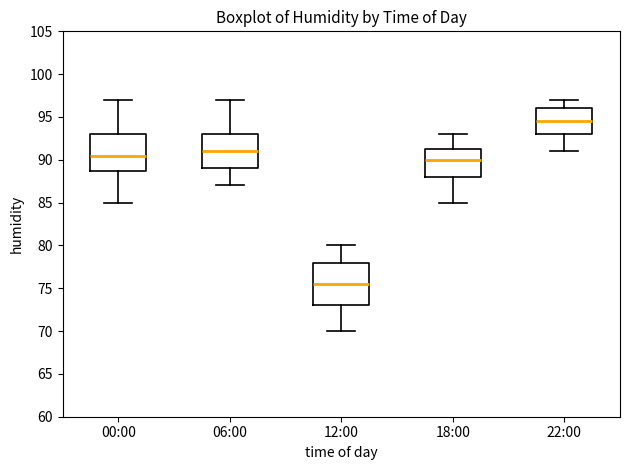

Which box's median line is the highest?

22:00